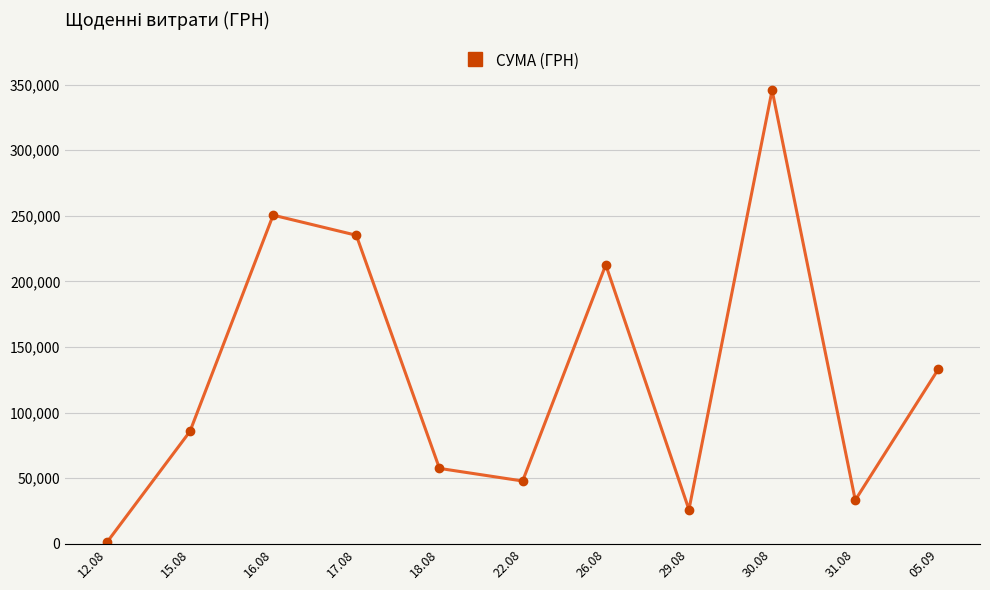

At which category does the chart reach its peak across all series?

30.08